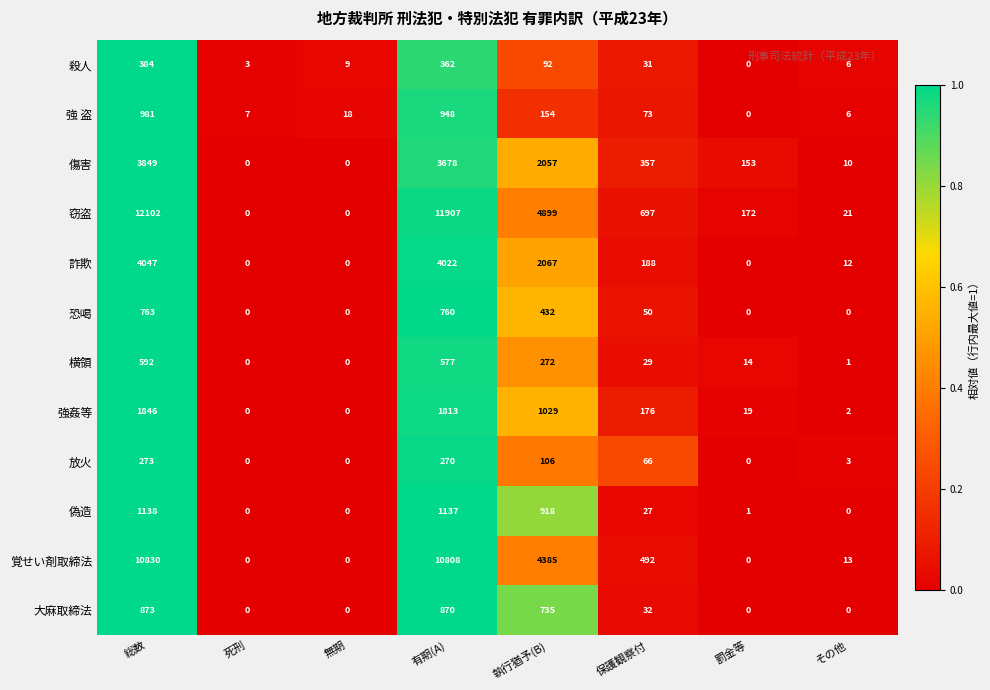

Which series has the largest range (max minus min)?

窃盗